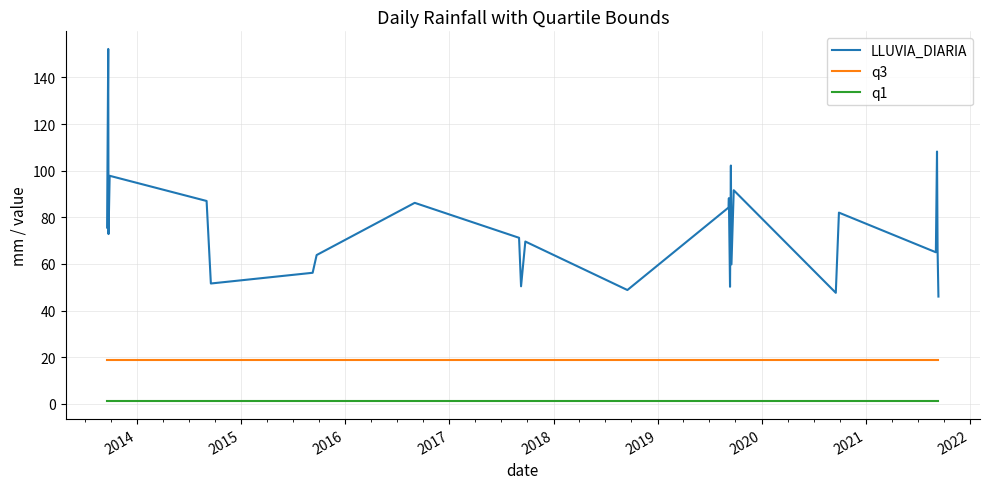

Rank the series by their average value, from highest to lowest.

LLUVIA_DIARIA, q3, q1